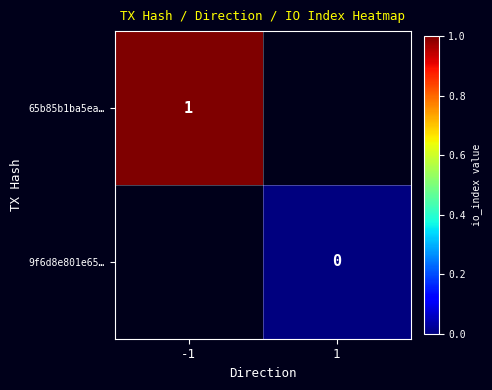

The 65b85b1ba5ea… series shows 1 at -1. True or false?

True